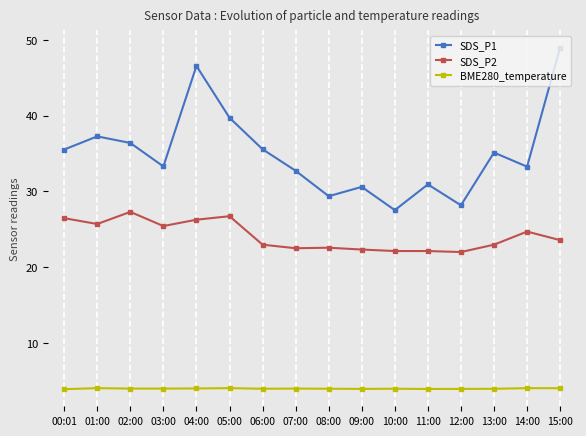

In SDS_P1, how many points are higher than both neighbors (excluding endpoints)?

5